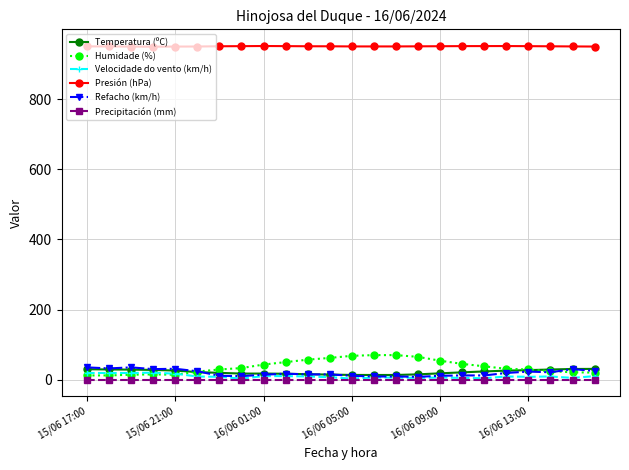

What is the value of the Humidade (%) point at the 7th from the left?

29.0